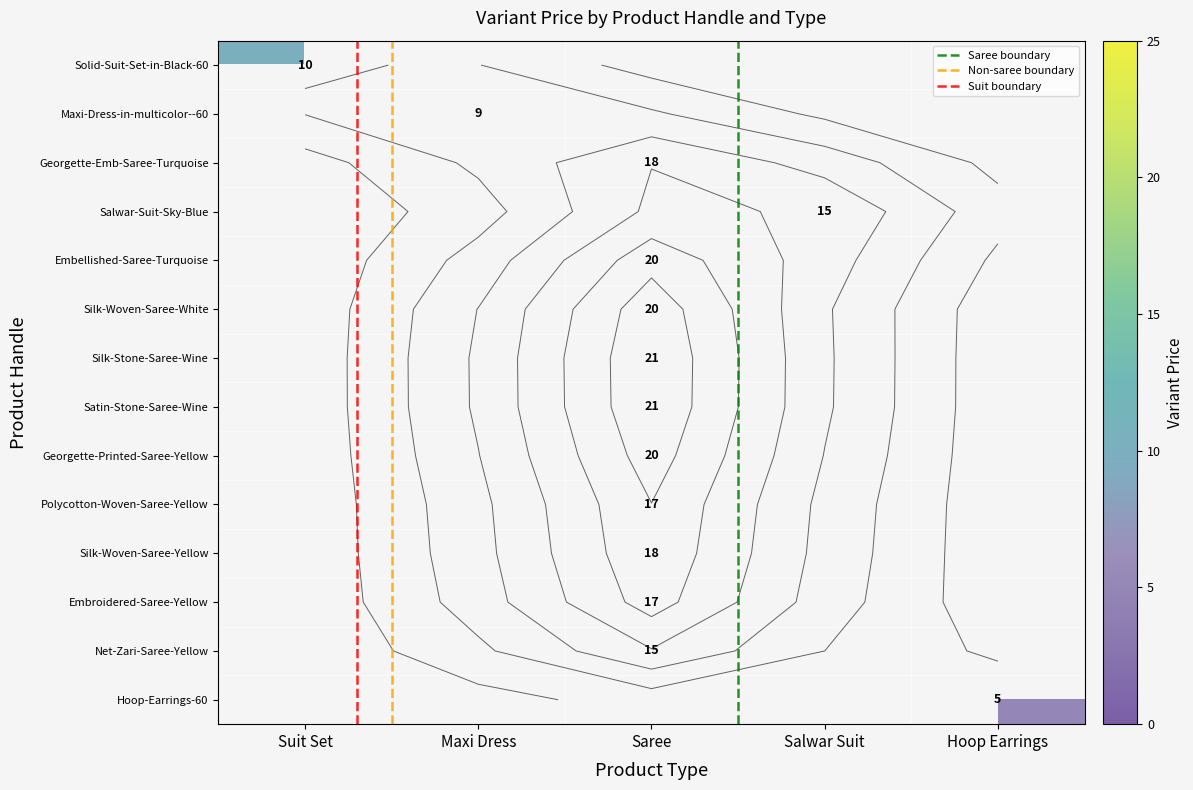

What is the total value across all series at Suit Set?

10